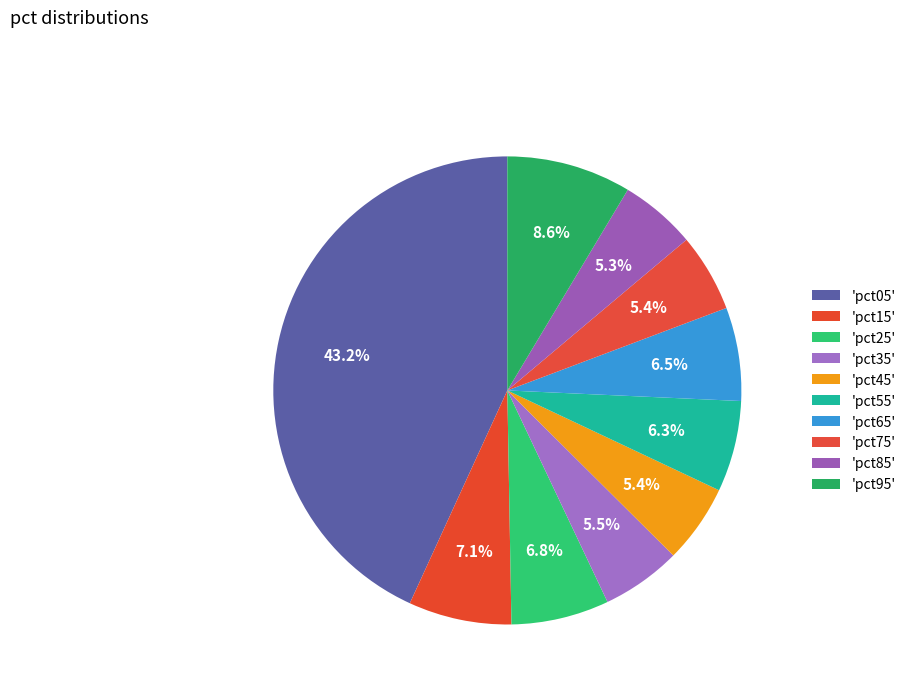

How many slices are in this pie chart?

10